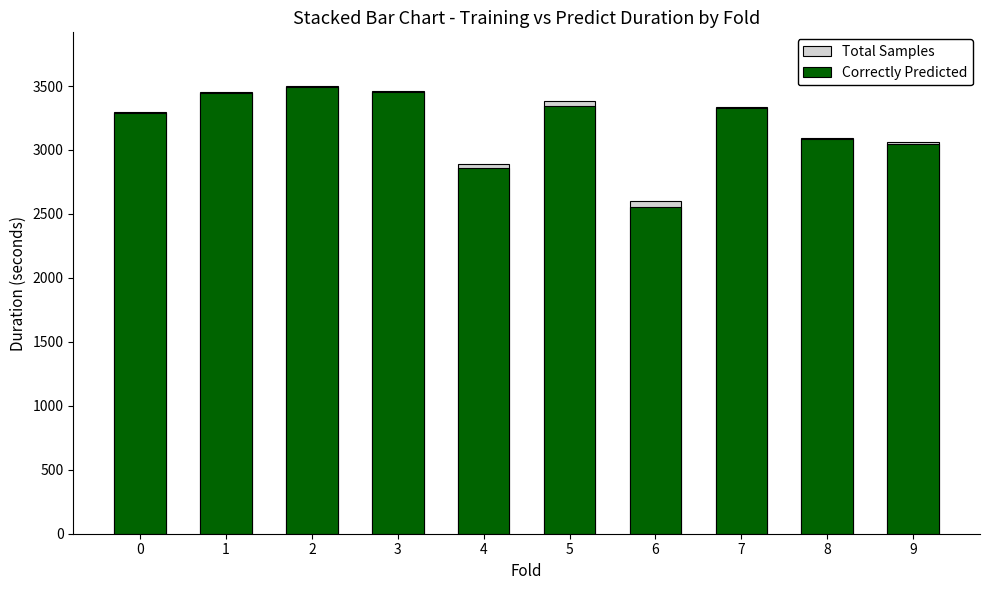

List the labels in order of Total Samples value, smallest first.

6, 4, 9, 8, 0, 7, 5, 1, 3, 2